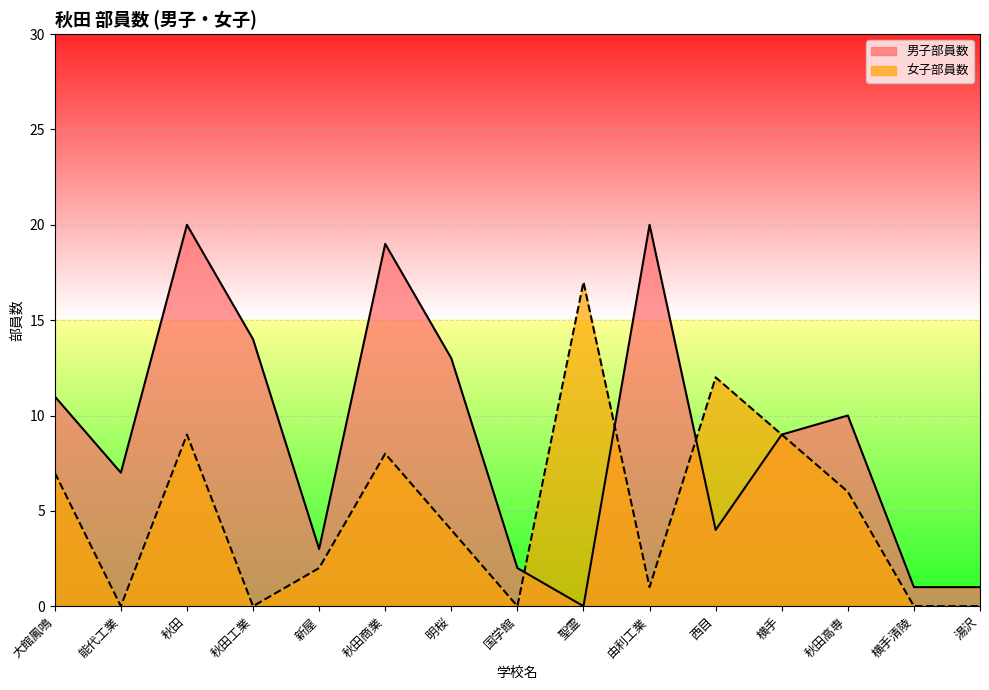

Reading right to left, list all the values displayed in this chart.

男子部員数: 湯沢=1	横手清陵=1	秋田高専=10	横手=9	西目=4	由利工業=20	聖霊=0	国学館=2	明桜=13	秋田商業=19	新屋=3	秋田工業=14	秋田=20	能代工業=7	大館鳳鳴=11
女子部員数: 湯沢=0	横手清陵=0	秋田高専=6	横手=9	西目=12	由利工業=1	聖霊=17	国学館=0	明桜=4	秋田商業=8	新屋=2	秋田工業=0	秋田=9	能代工業=0	大館鳳鳴=7